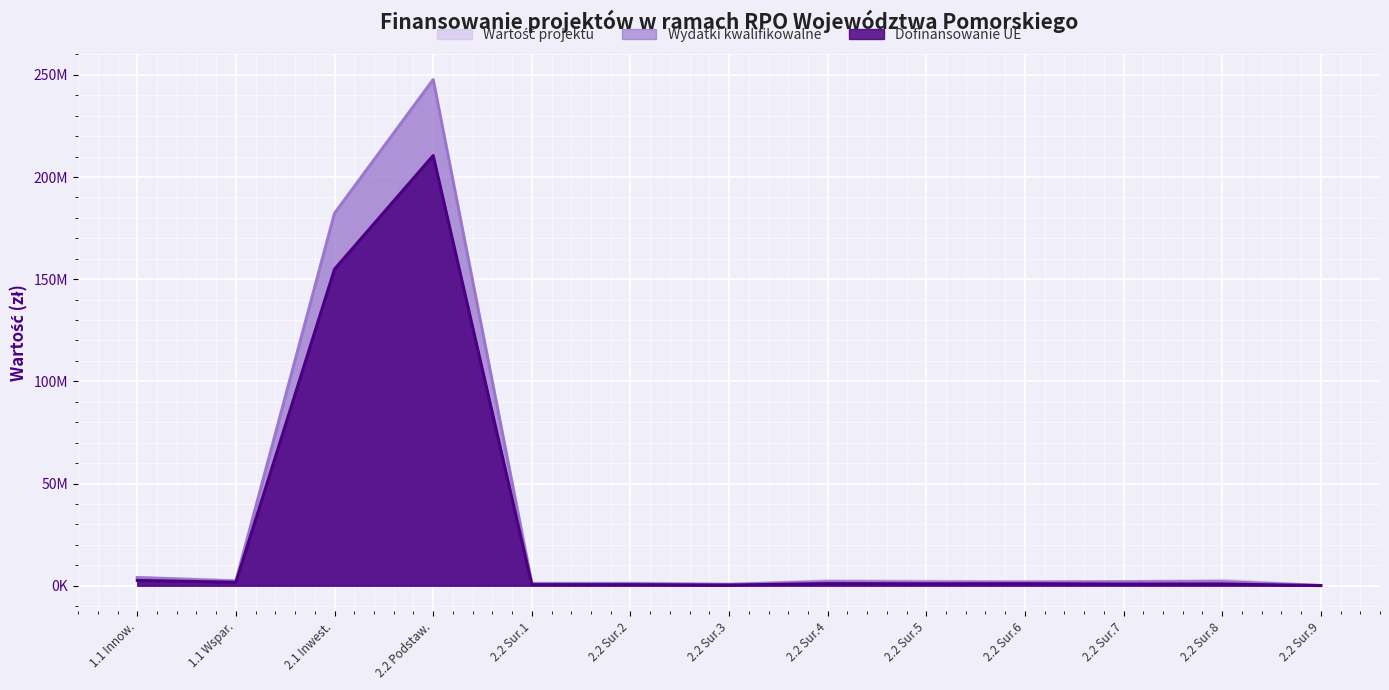

What is the minimum value shown in the chart?

37724.7